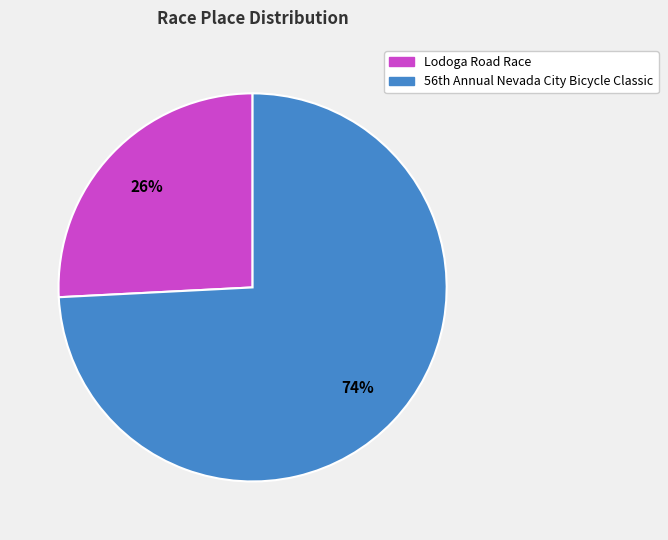

Which category accounts for the majority?

56th Annual Nevada City Bicycle Classic